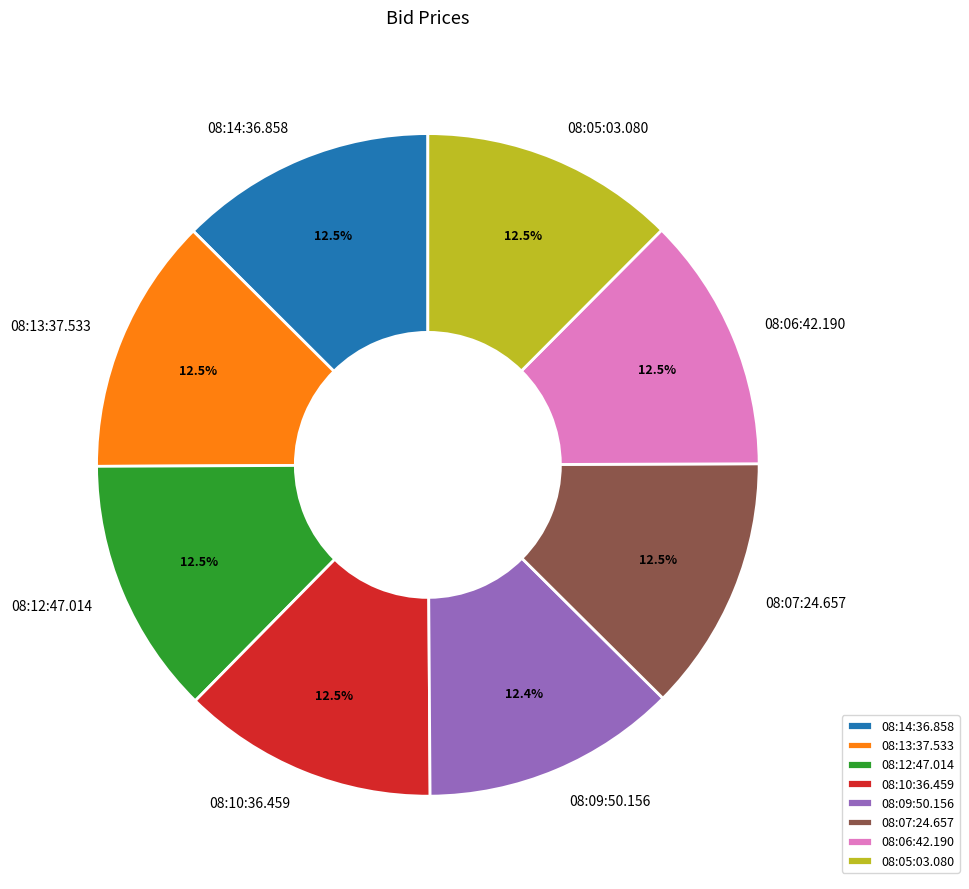

The 08:09:50.156 slice represents 4% of the pie. True or false?

False